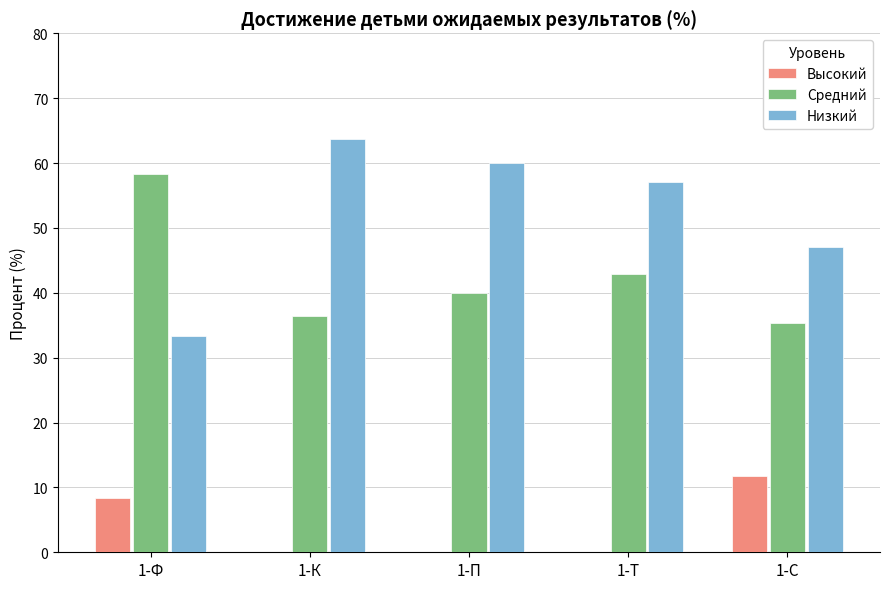

How many series are shown in this chart?

3